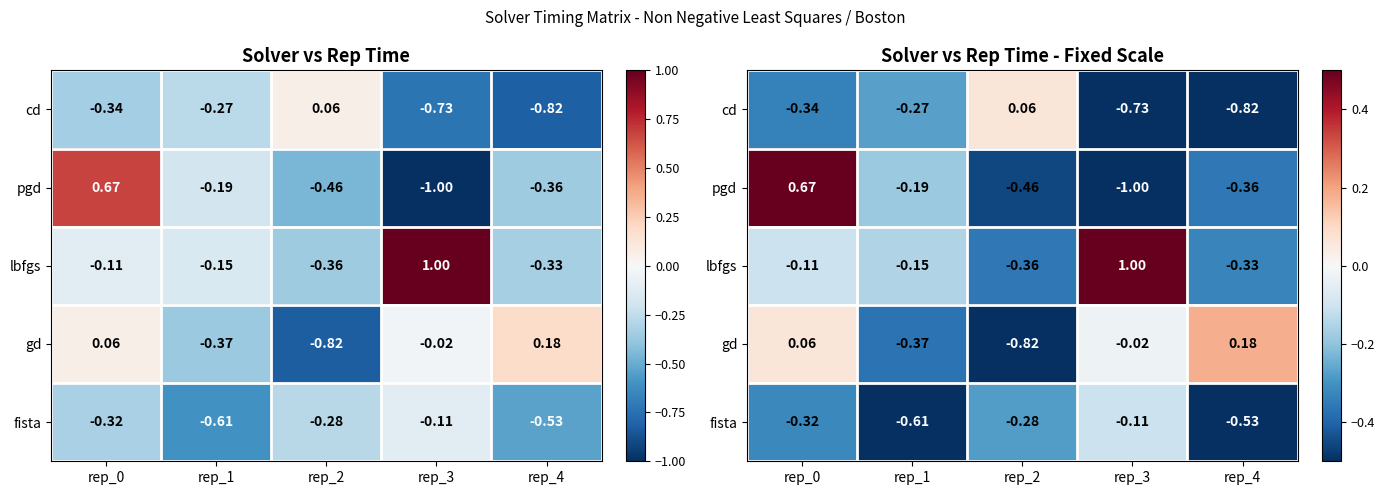

What is the difference between the highest and lowest values at rep_0?

1.0